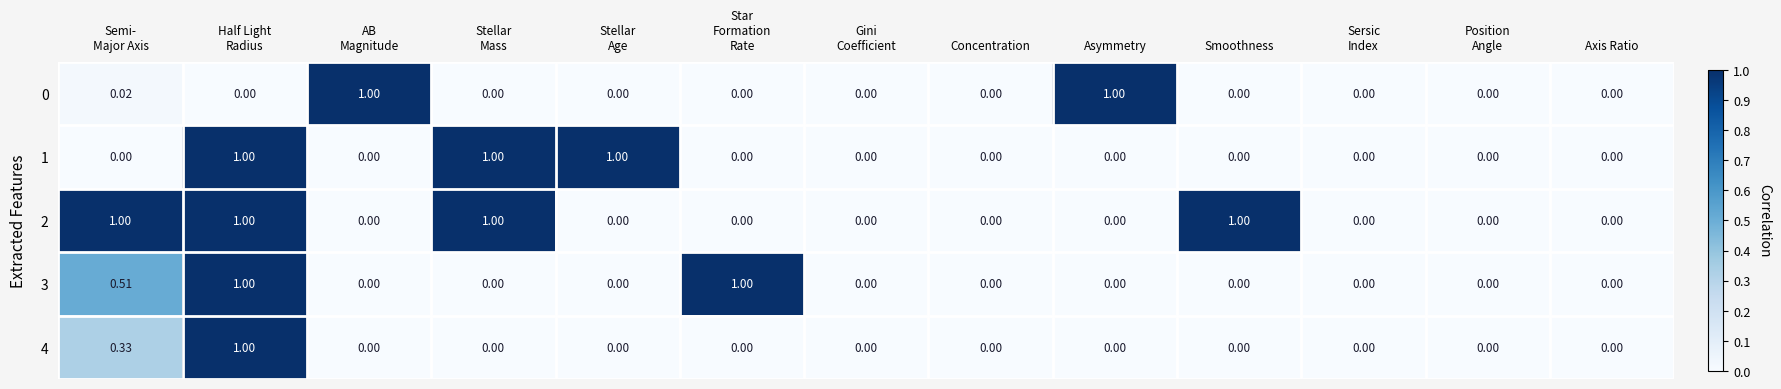

At which category is the sum across all series the highest?

Half Light
Radius